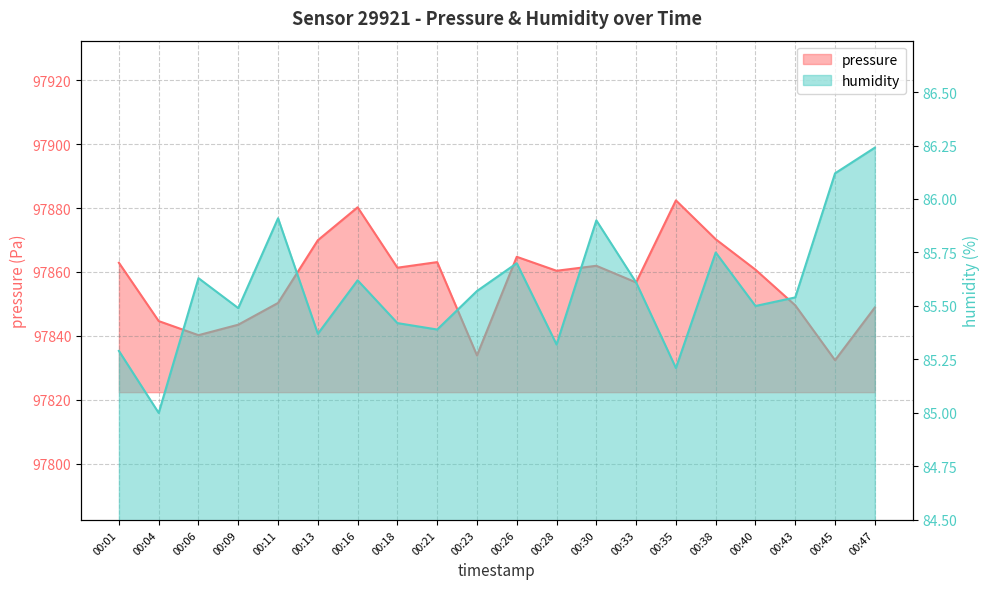

At which label does humidity reach its peak?

00:47